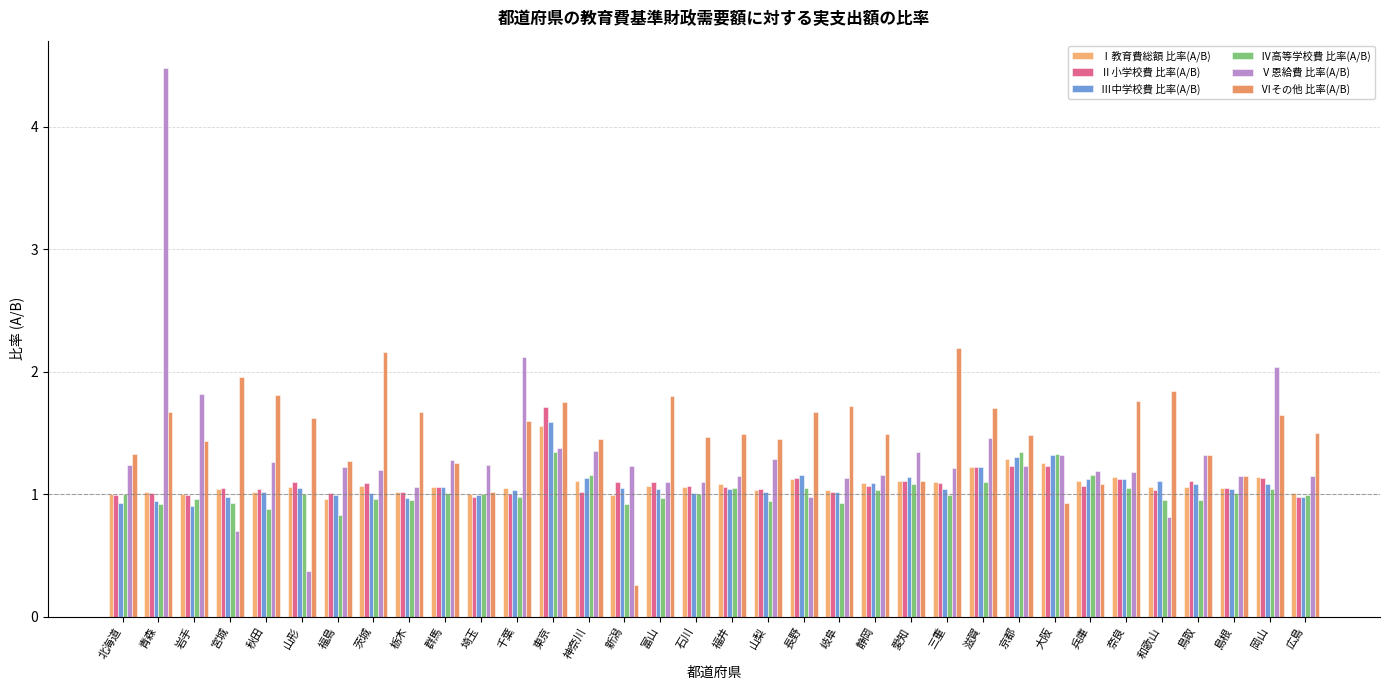

Rank the categories by Ⅵその他 比率(A/B) value from highest to lowest.

三重, 茨城, 宮城, 和歌山, 秋田, 富山, 奈良, 東京, 岐阜, 滋賀, 青森, 栃木, 長野, 岡山, 山形, 千葉, 広島, 福井, 静岡, 京都, 石川, 神奈川, 山梨, 岩手, 北海道, 鳥取, 福島, 群馬, 島根, 愛知, 兵庫, 埼玉, 大阪, 新潟